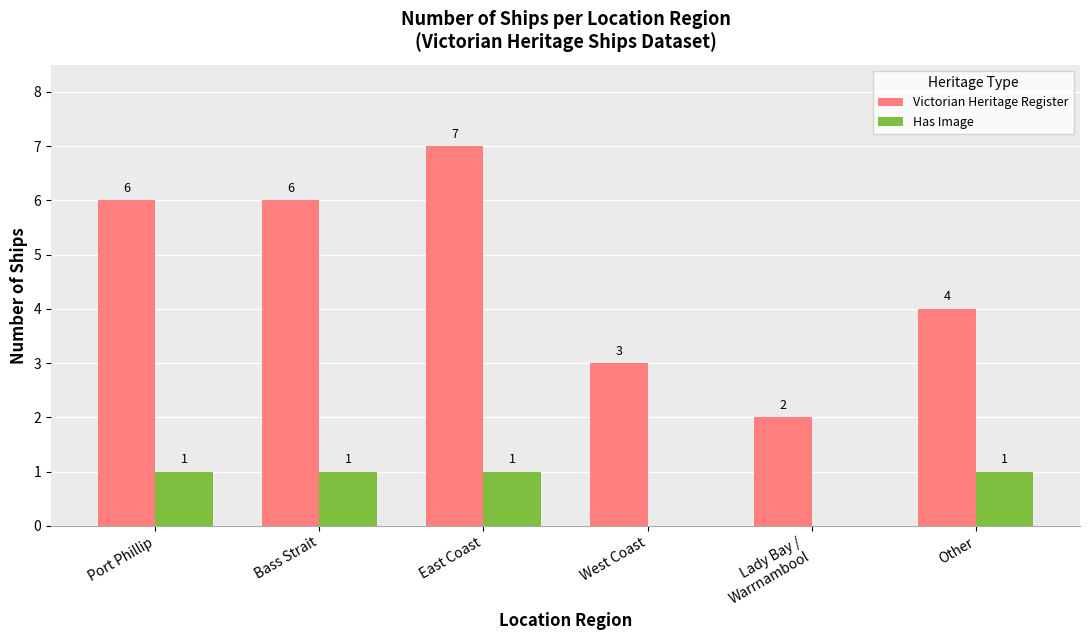

The value of Has Image at West Coast is 0. True or false?

True